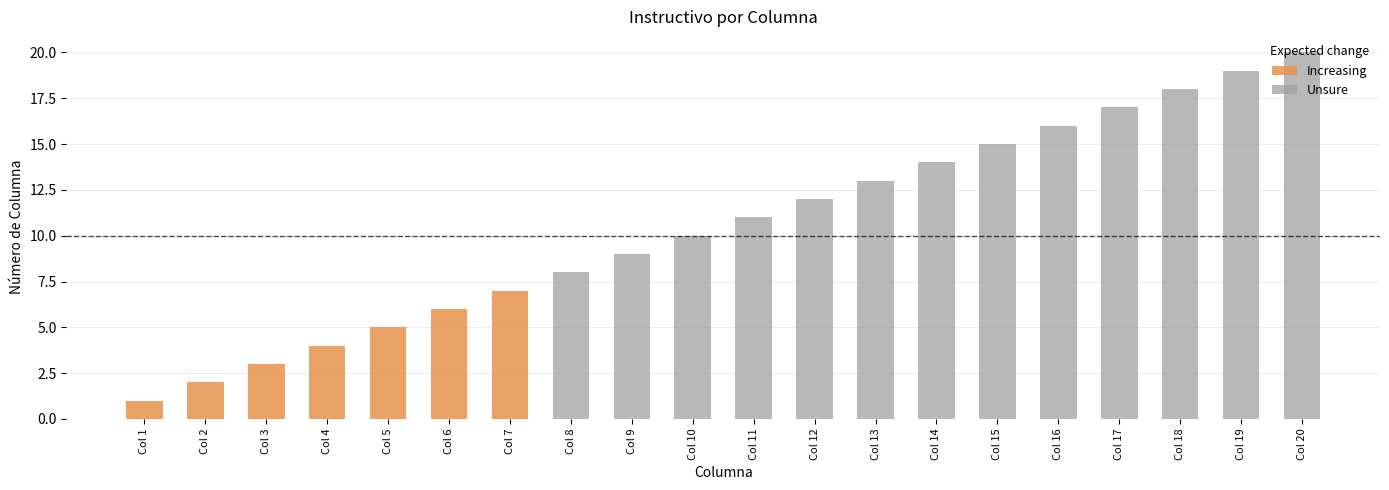

What is the minimum value shown in the chart?

1